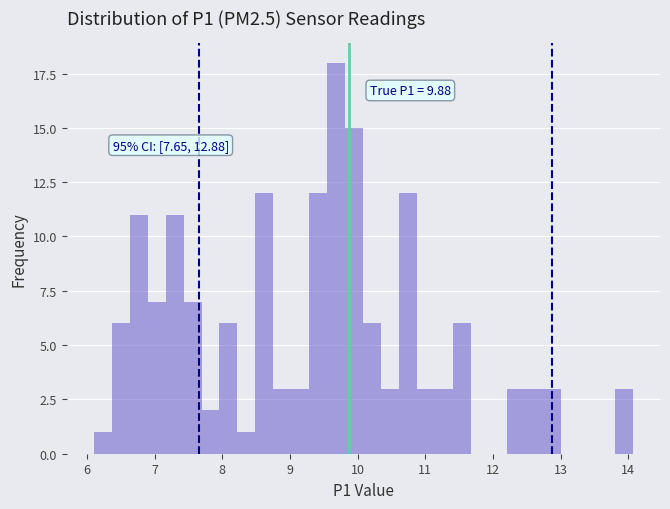

Around what value on the x-axis is the tallest bar? Give the approximate position of its centre, as read against the axis.

9.7